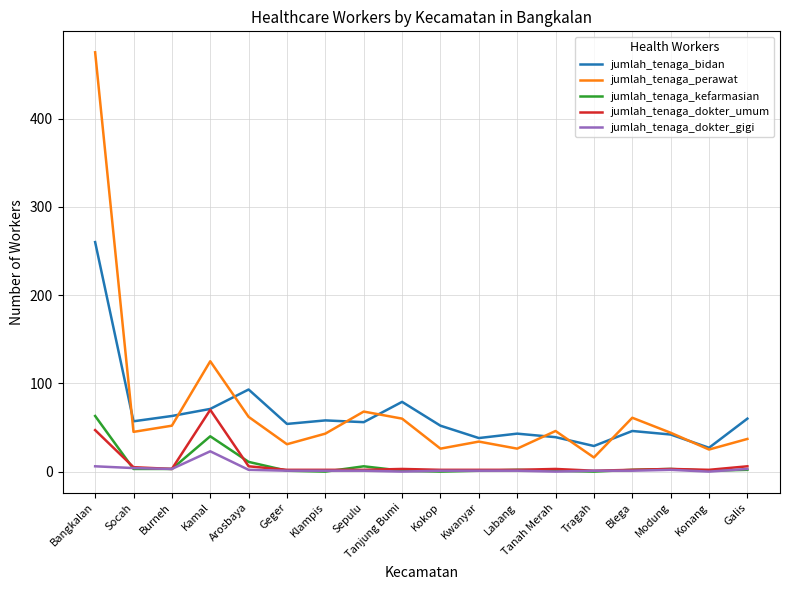

Which series has the largest total across all categories?

jumlah_tenaga_perawat